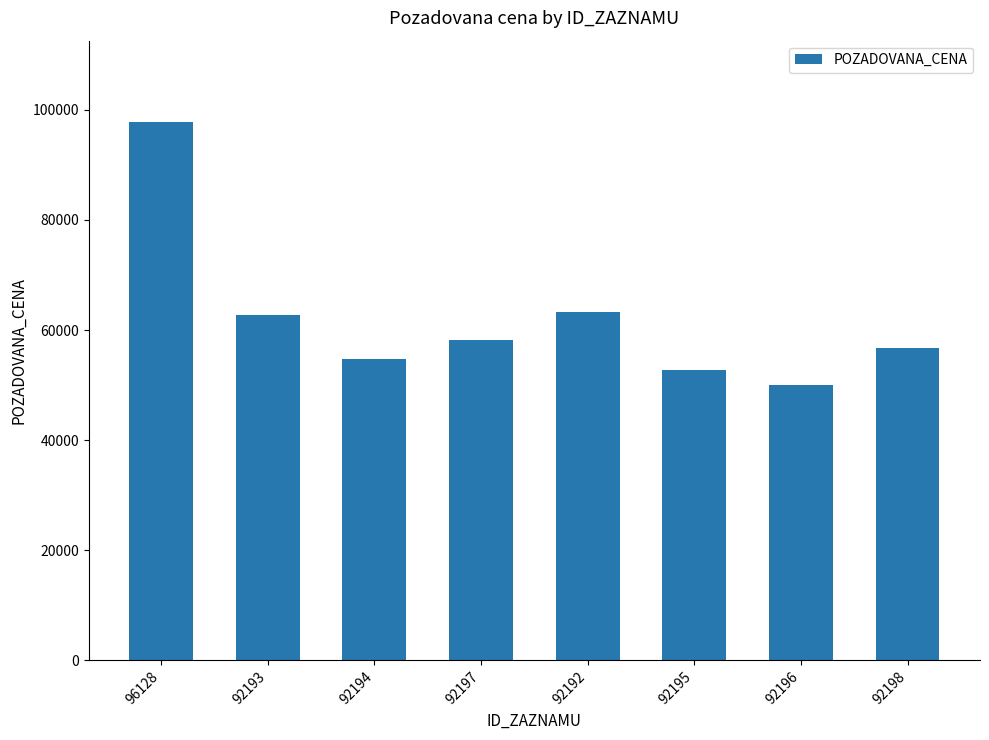

Does the chart contain any negative values?

No